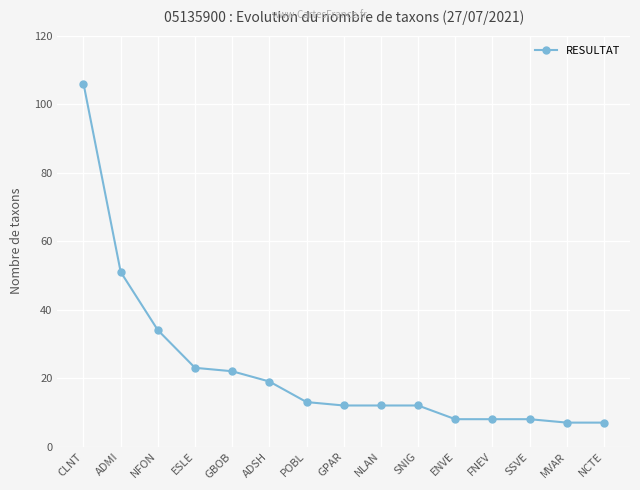

What is the approximate value at SNIG?

12